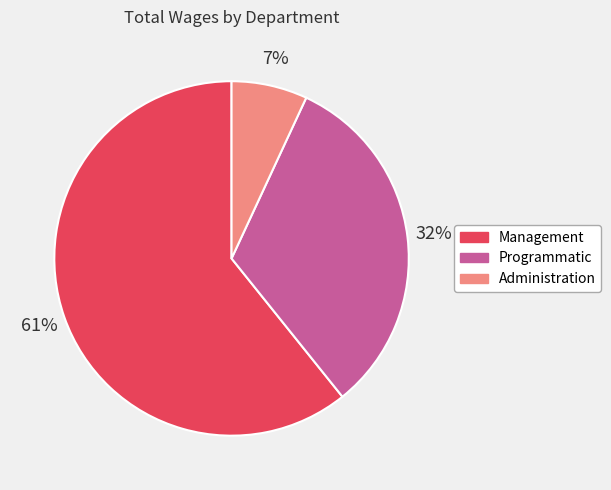

Is it true that Programmatic is 21% of the pie?

False